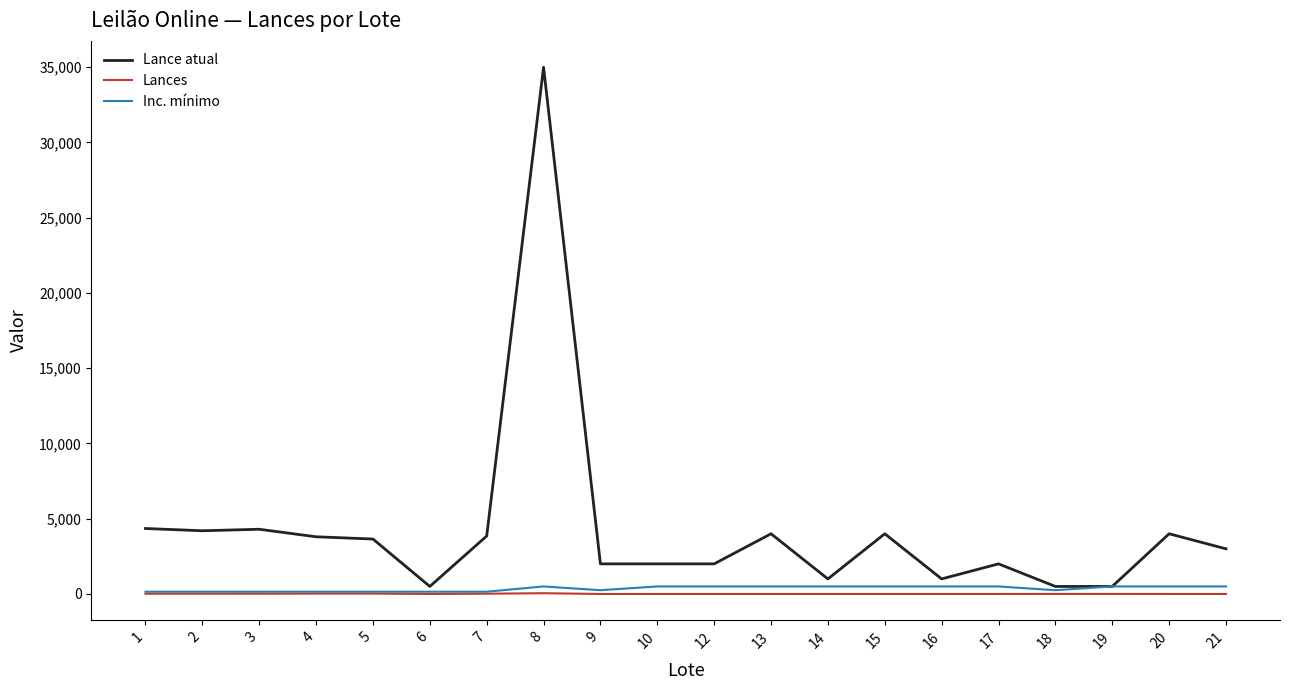

Which series has the largest total across all categories?

Lance atual